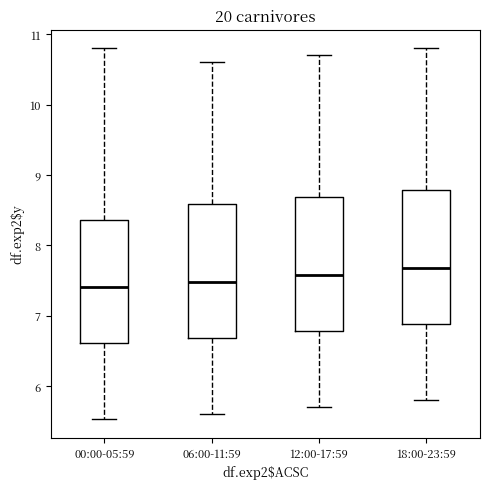

Reading left to right, read every box against the y-axis: the position of its median line, the range the box covers, and the ends of its whiskers. The values are not printed on the chart, so give them approximately, as read against the axis.

00:00-05:59: median 7.4, box 6.6 to 8.4, whiskers 5.5 to 10.8
06:00-11:59: median 7.5, box 6.7 to 8.6, whiskers 5.6 to 10.6
12:00-17:59: median 7.6, box 6.8 to 8.7, whiskers 5.7 to 10.7
18:00-23:59: median 7.7, box 6.9 to 8.8, whiskers 5.8 to 10.8